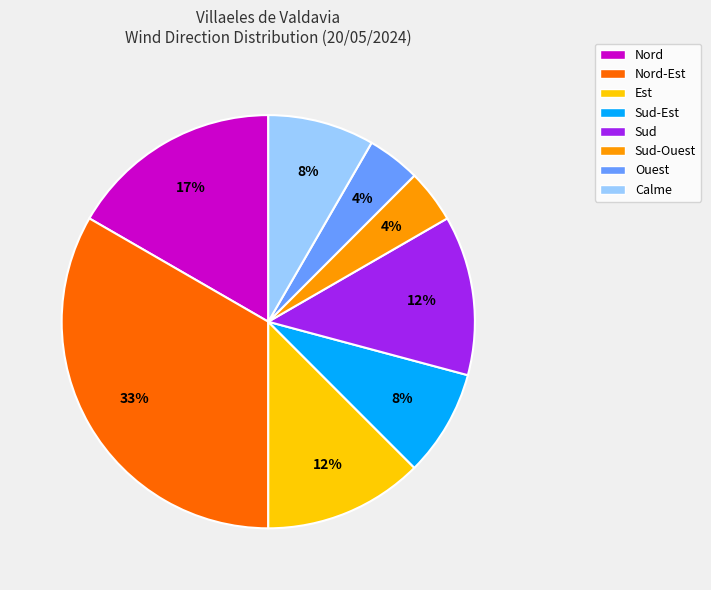

The Nord slice represents 17% of the pie. True or false?

True